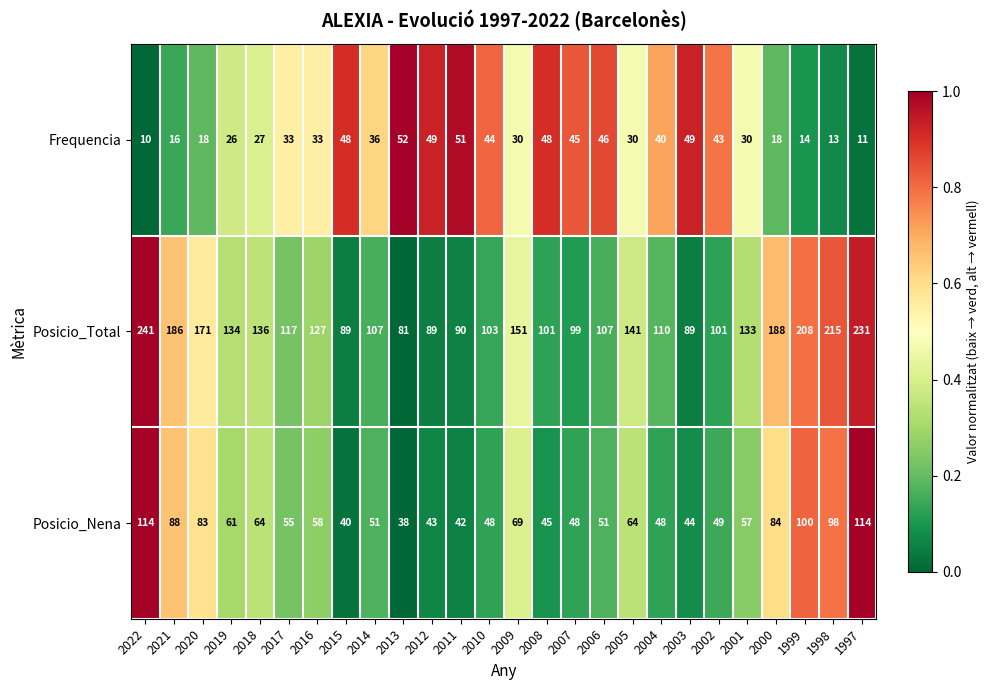

The value of Posicio_Total at 2021 is 307. True or false?

False